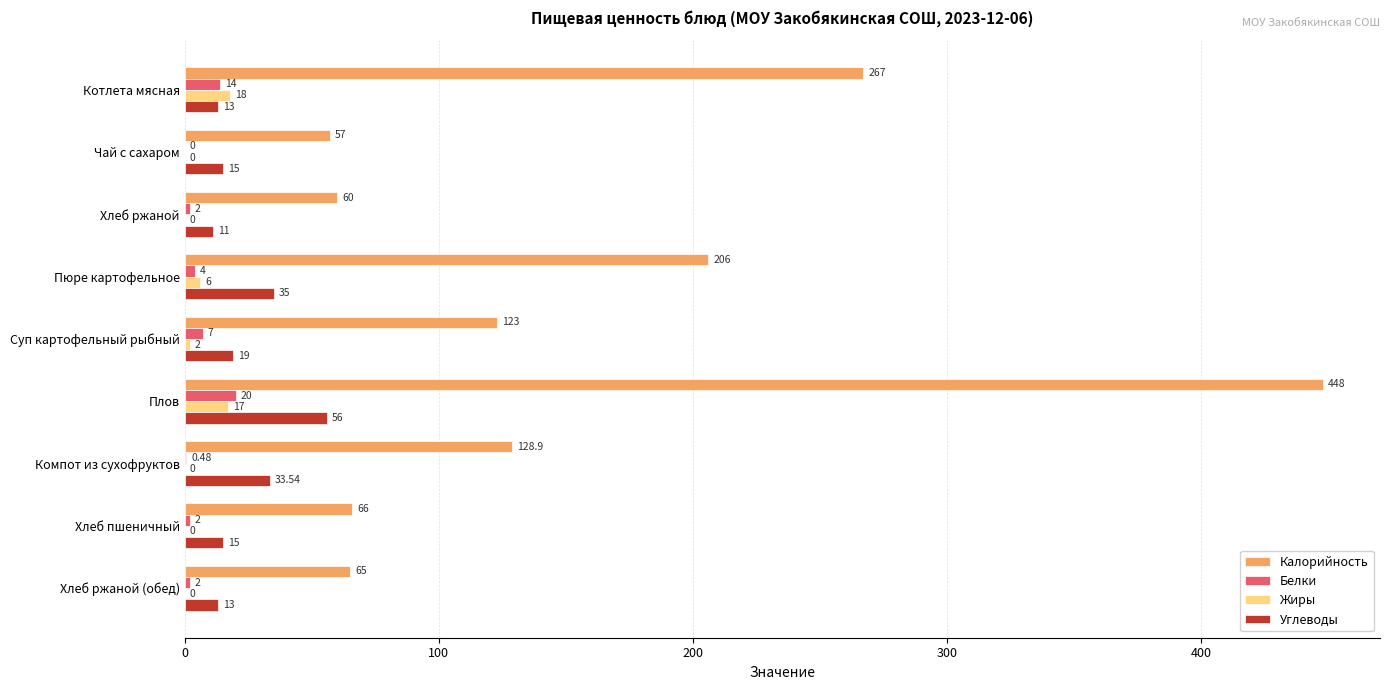

Which series has the largest total across all categories?

Калорийность